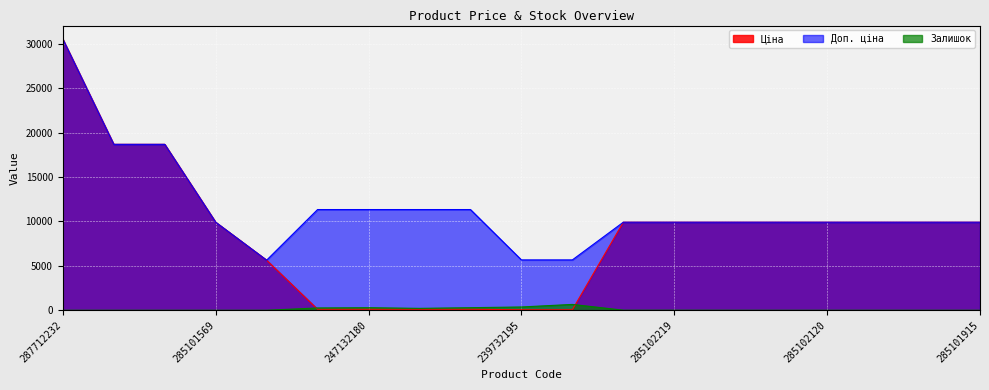

What is the difference between the Доп. ціна values at 239732195 and 239772195?

5667.0